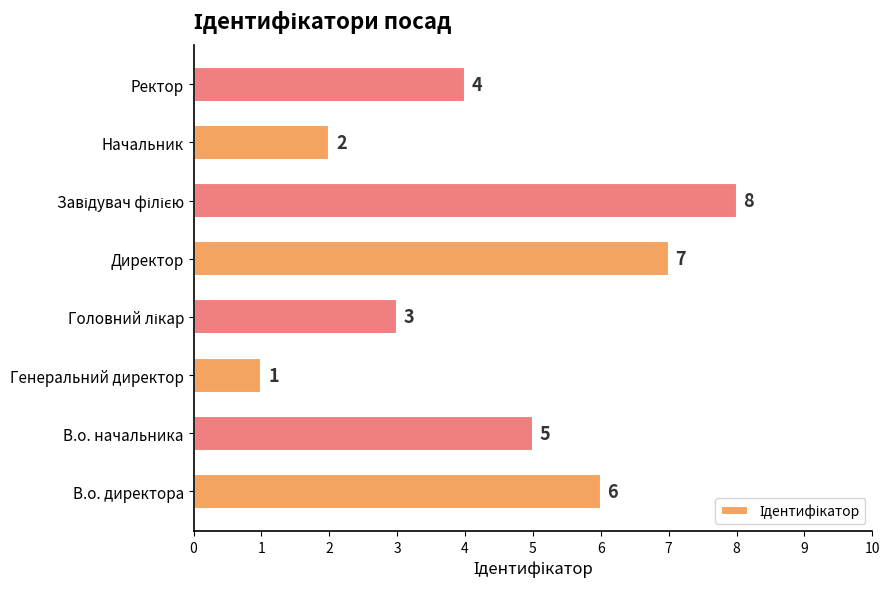

Reading top to bottom, transcribe all the data shown in this chart.

4	2	8	7	3	1	5	6